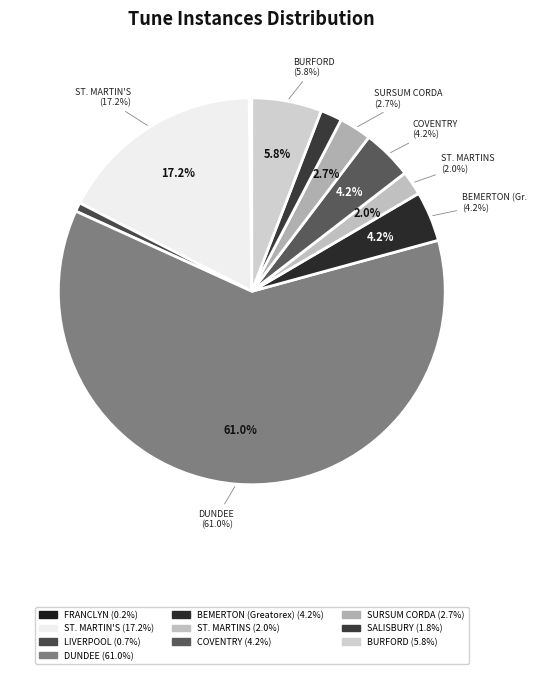

What is the largest slice in the pie chart?

DUNDEE